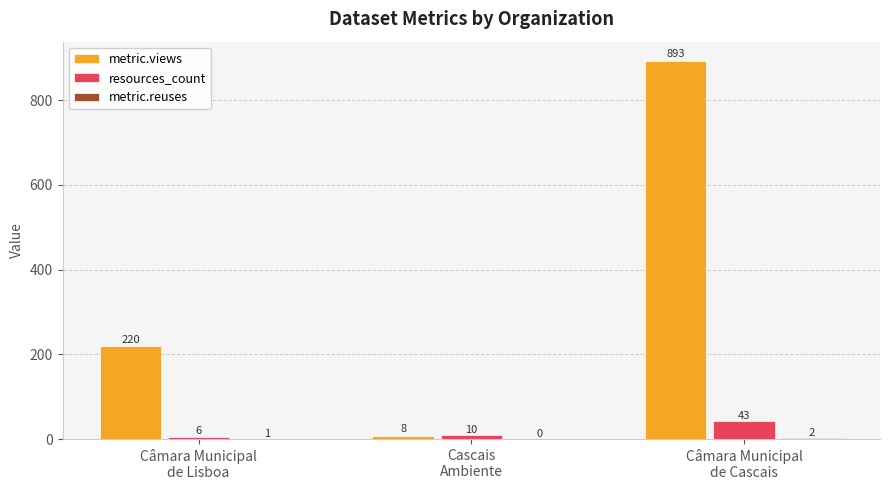

Which series has the largest total across all categories?

metric.views